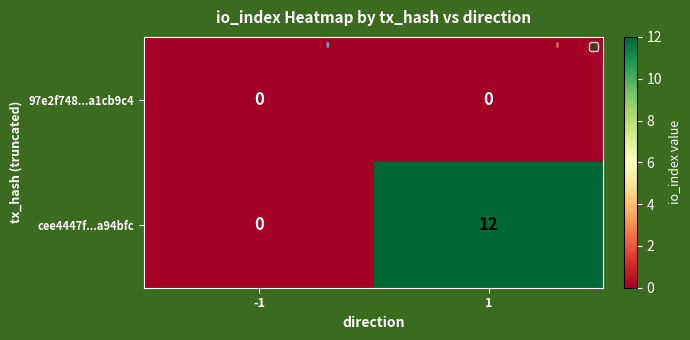

The value of cee4447f...a94bfc at 1 is 12. True or false?

True